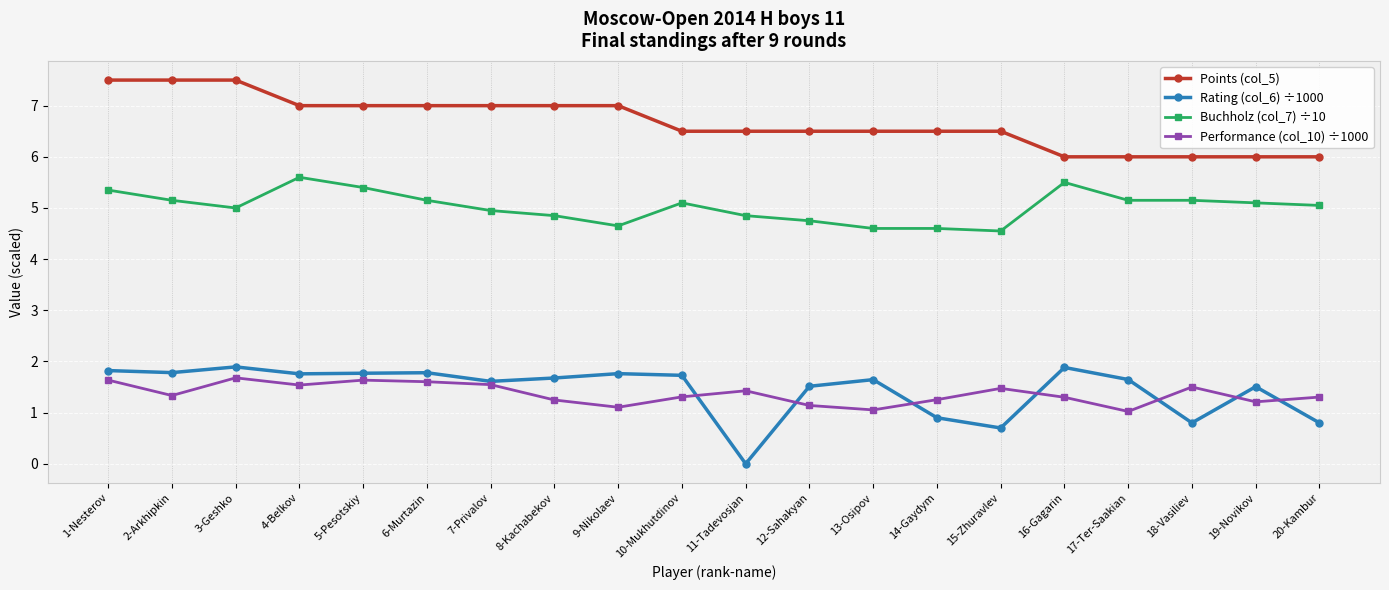

Where does the Rating (col_6) ÷1000 series first go above 1?

1-Nesterov